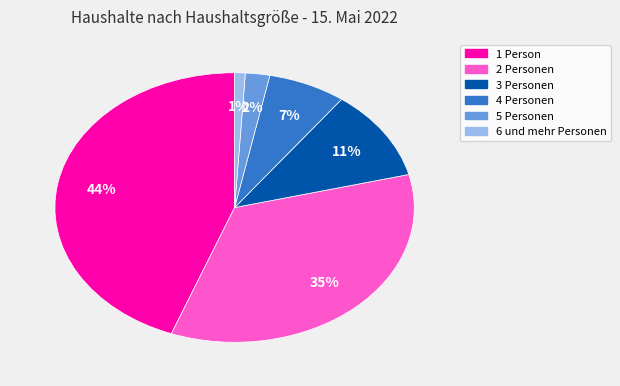

To the nearest percent, what is the average slice percentage?

17%